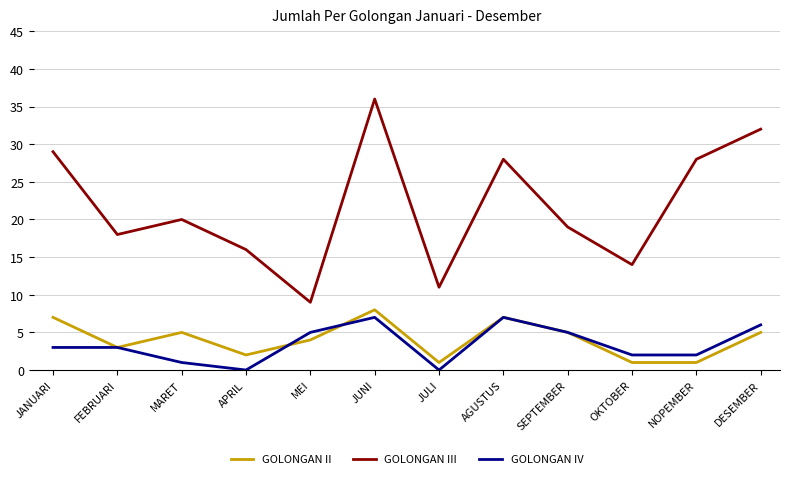

Where does the GOLONGAN III series first go above 20?

JANUARI